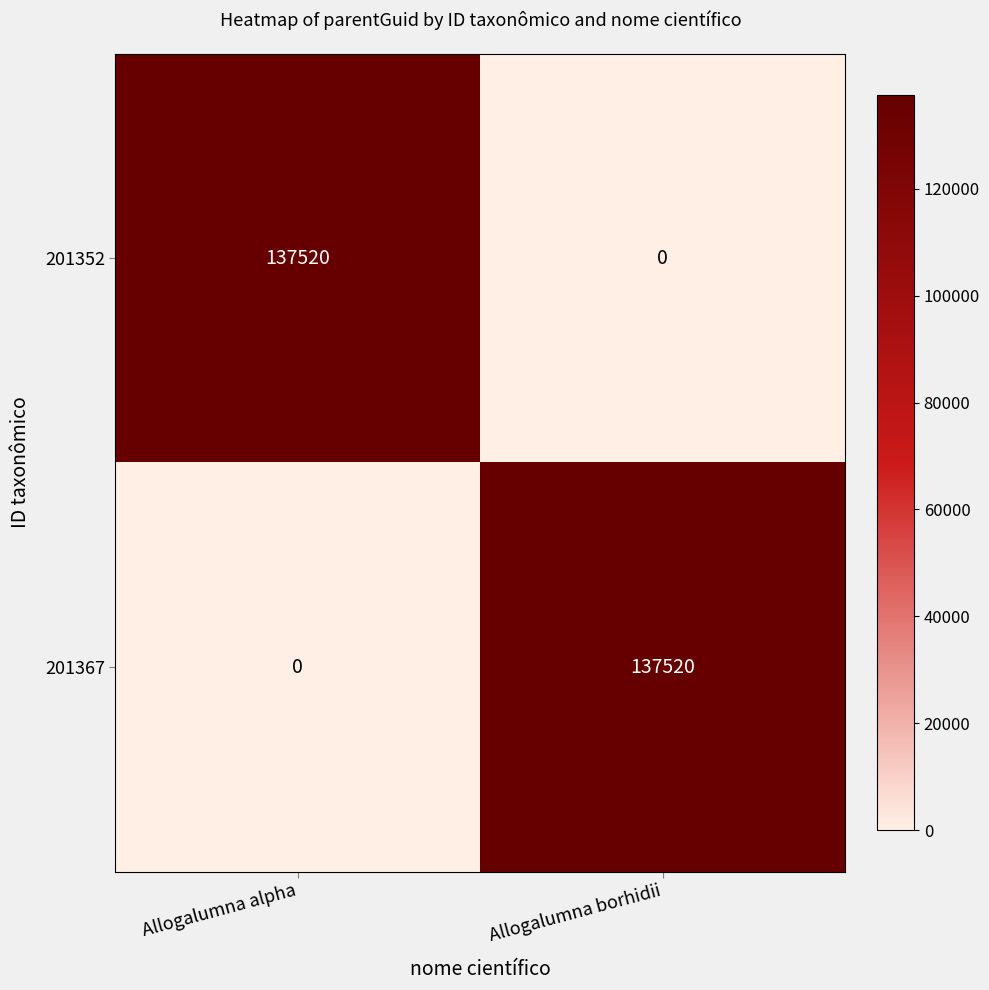

True or false: 201352 has a value of 137520 at Allogalumna alpha.

True